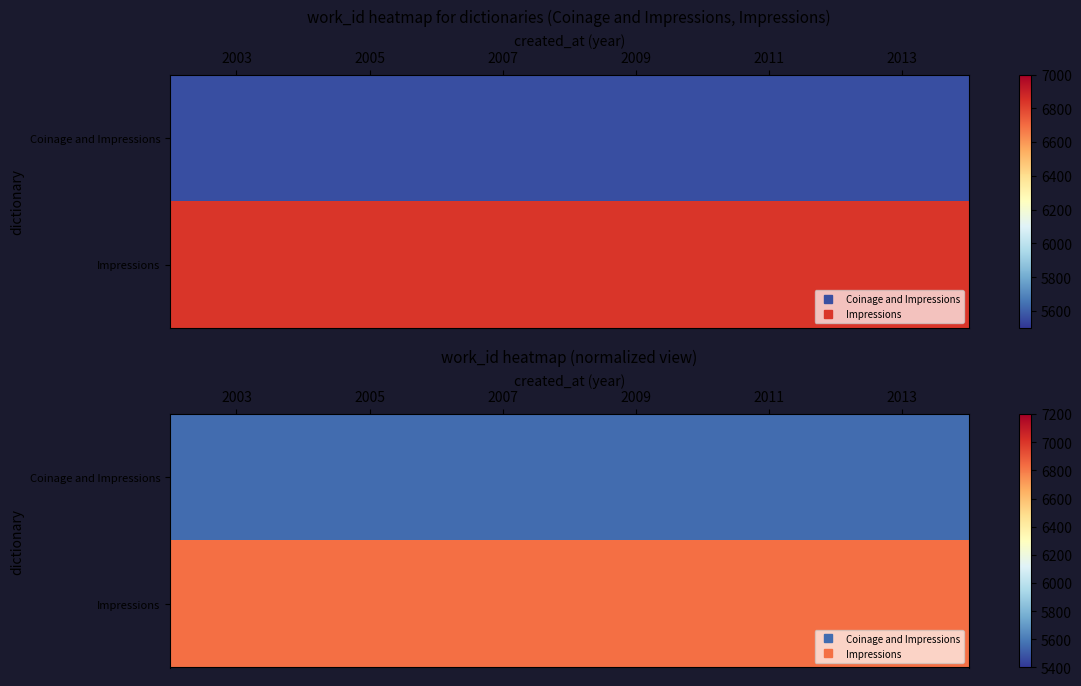

What is the total value across all series at 2003?

12392